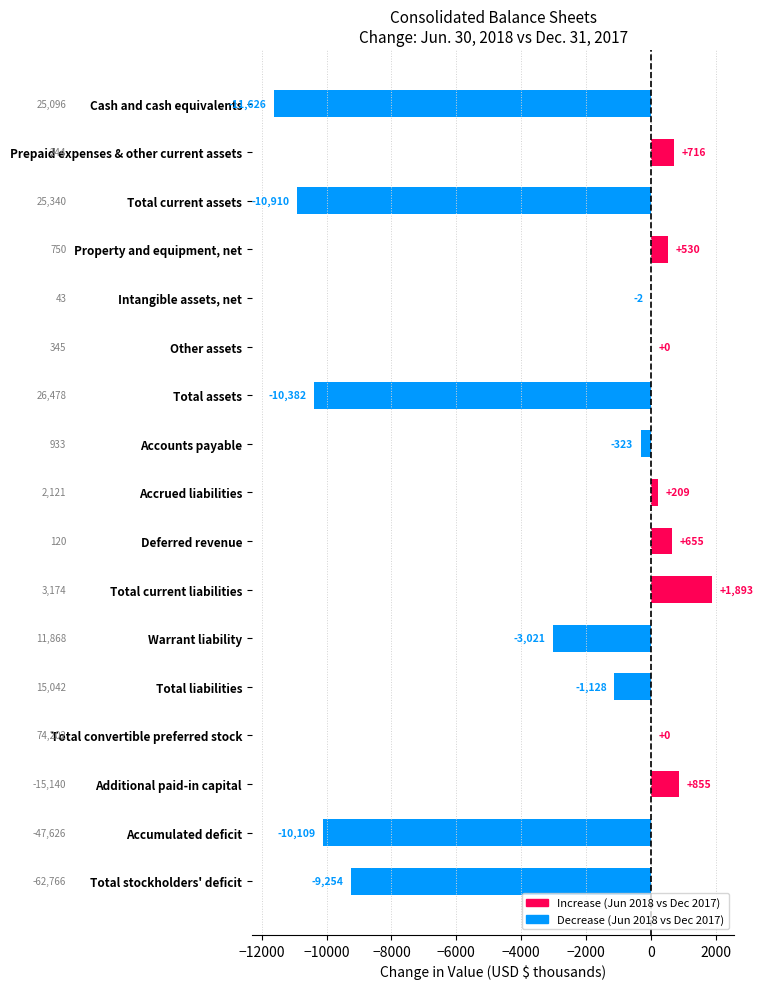

Which has a higher value, Total convertible preferred stock or Total assets?

Total convertible preferred stock